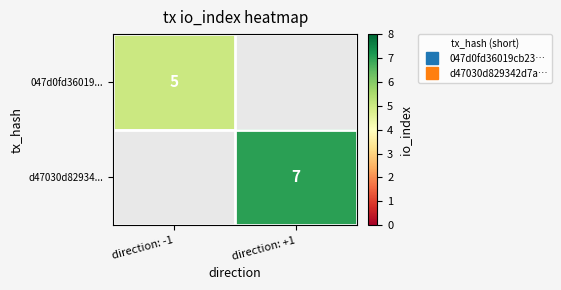

What is the smallest value displayed?

5.0